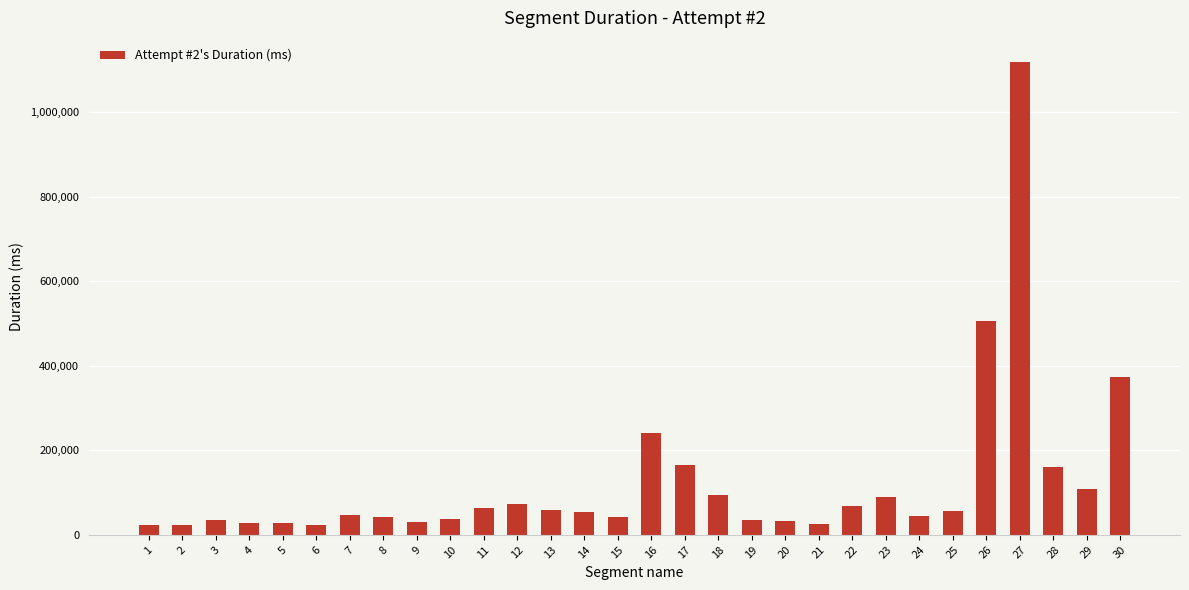

What value does the data have at 2?

22881